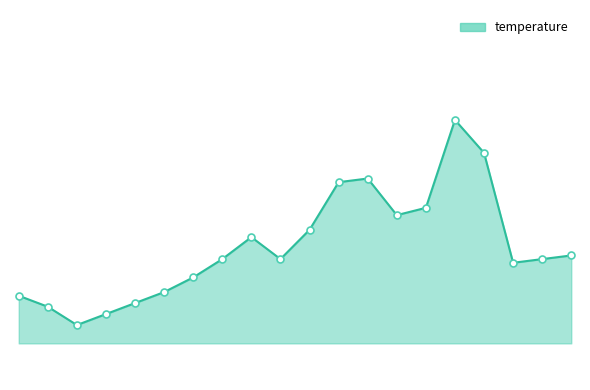

Does the chart display data point markers on the line(s)?

No